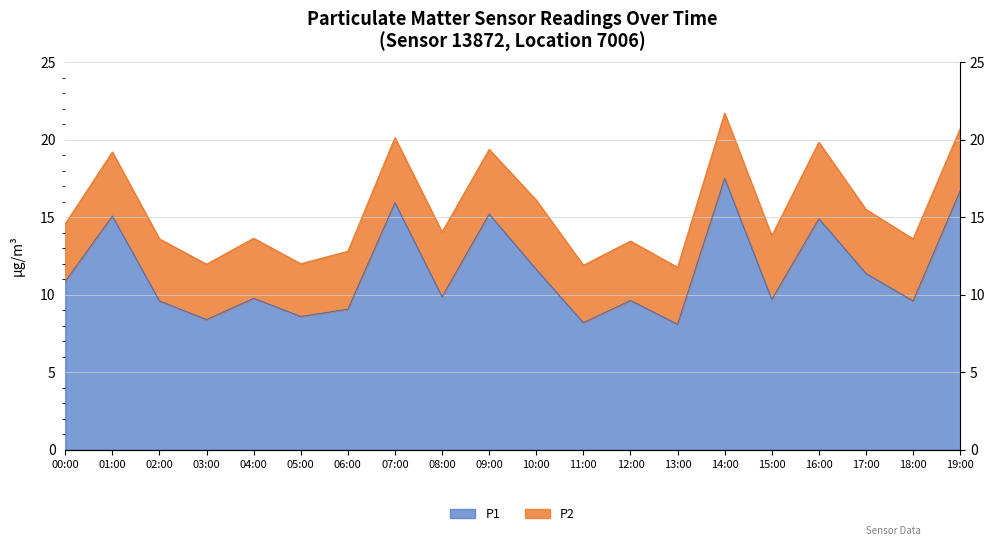

At which category does the data reach its first local valley?

03:00